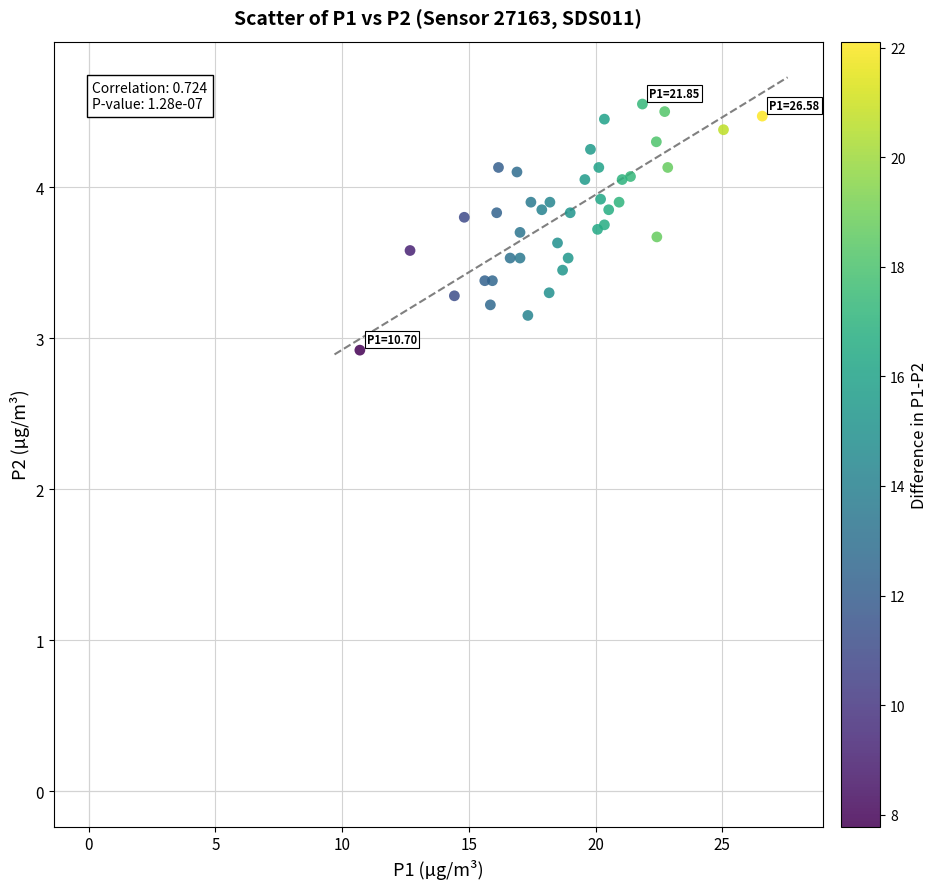

What Y value in the scatter plot is closest to 3?

2.9